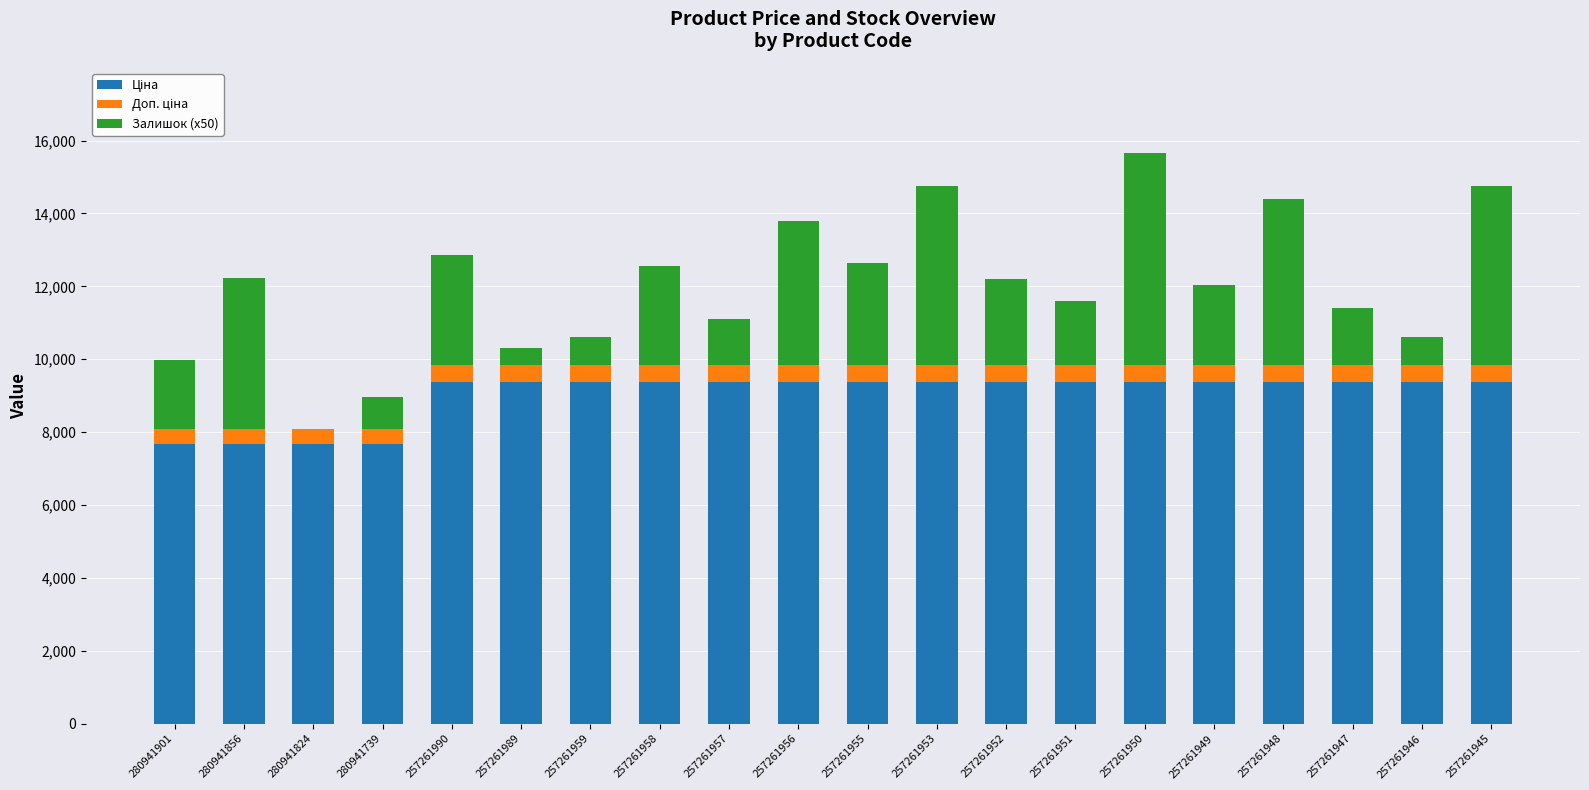

What is the total value across all series at 257261990?

12848.3